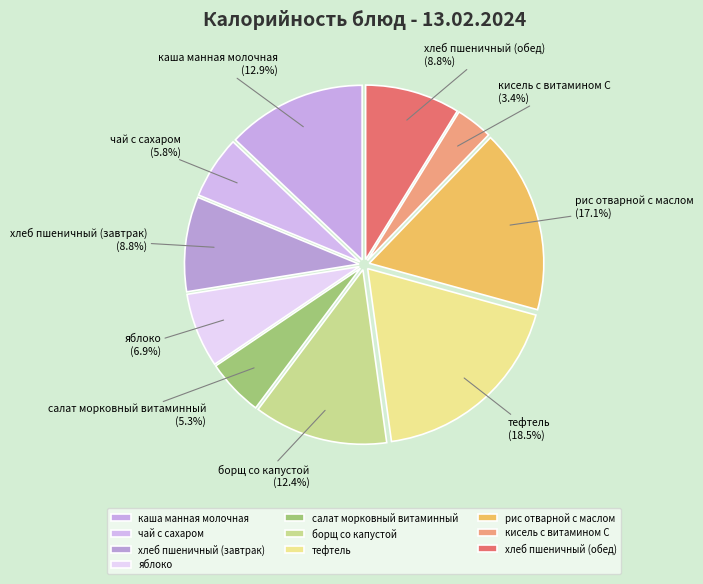

Which has a higher value, чай с сахаром or яблоко?

яблоко